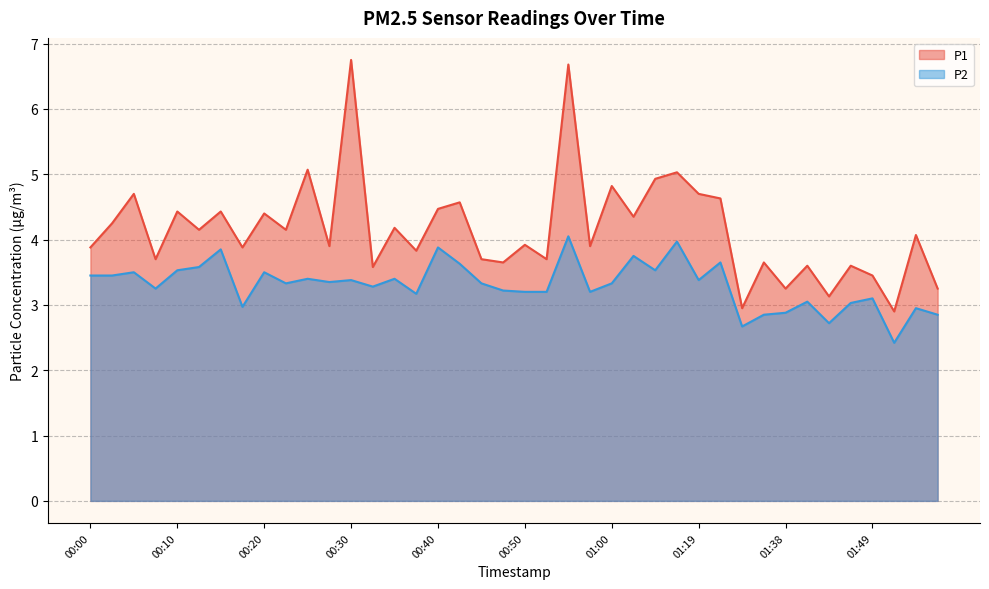

How many interior local valleys does the P2 series have?

12